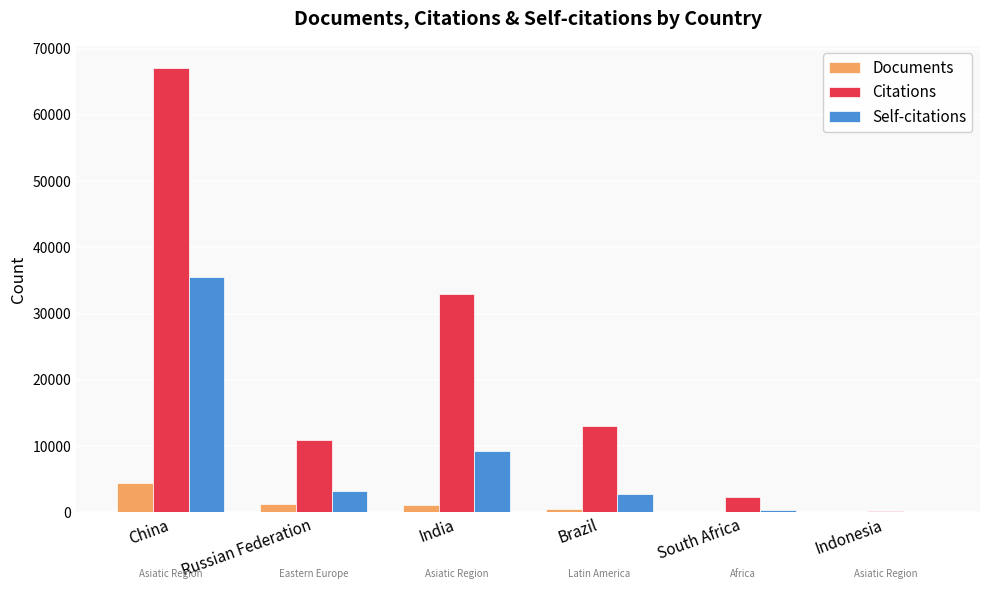

What is the greatest value displayed?

67085